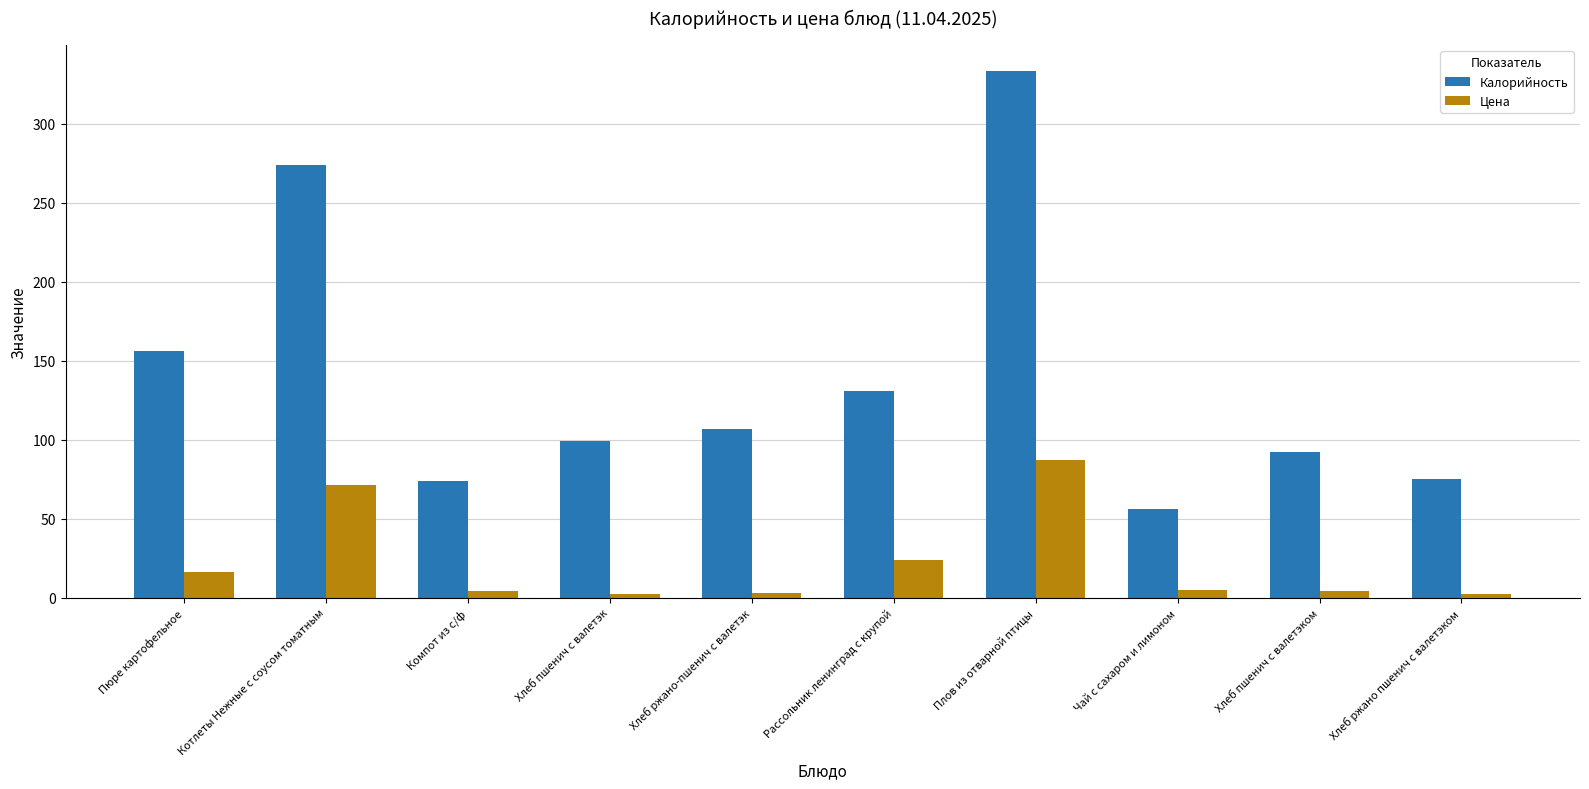

The Калорийность series shows 90.2 at Рассольник ленинград с крупой. True or false?

False